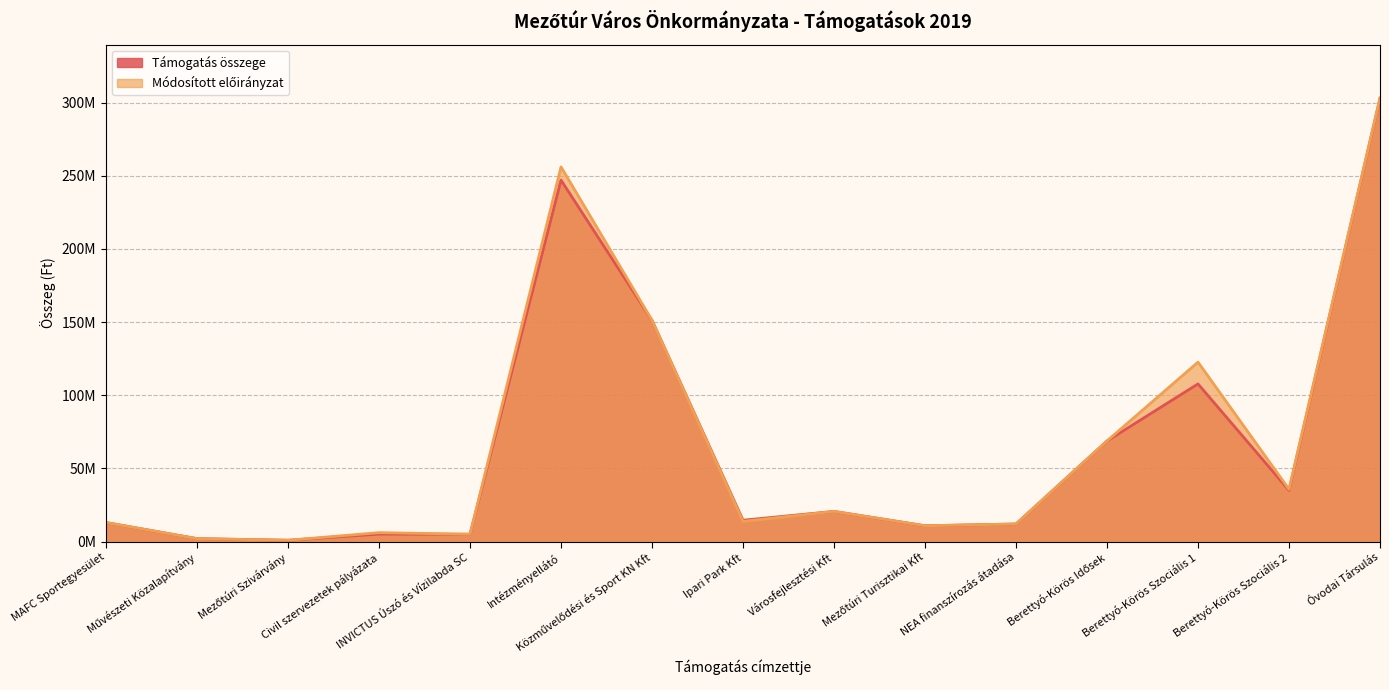

True or false: Módosított előirányzat and Támogatás összege intersect in this chart.

False